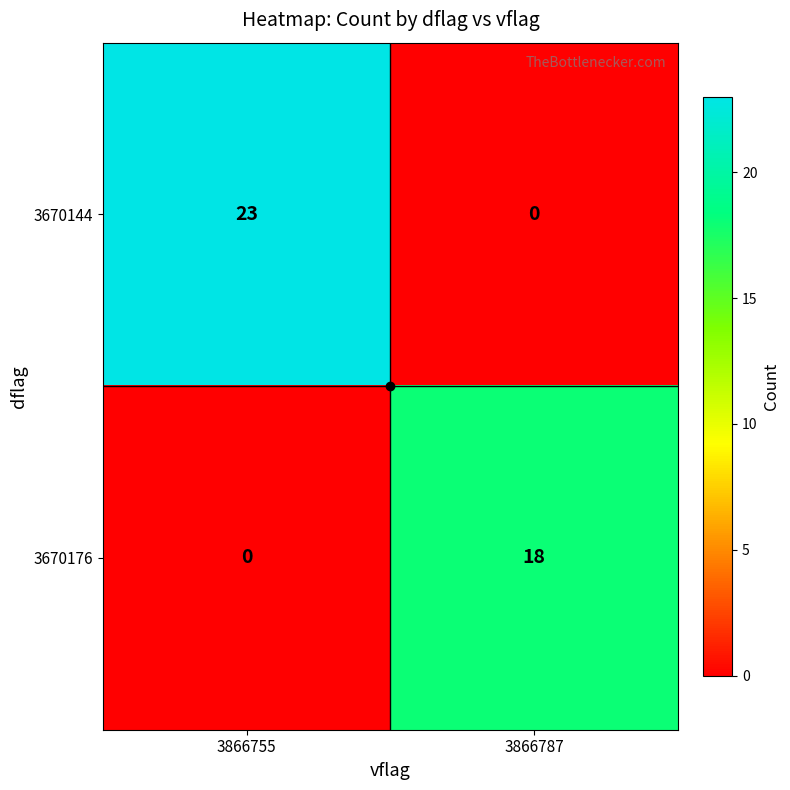

The 3670144 series shows -8 at 3866787. True or false?

False